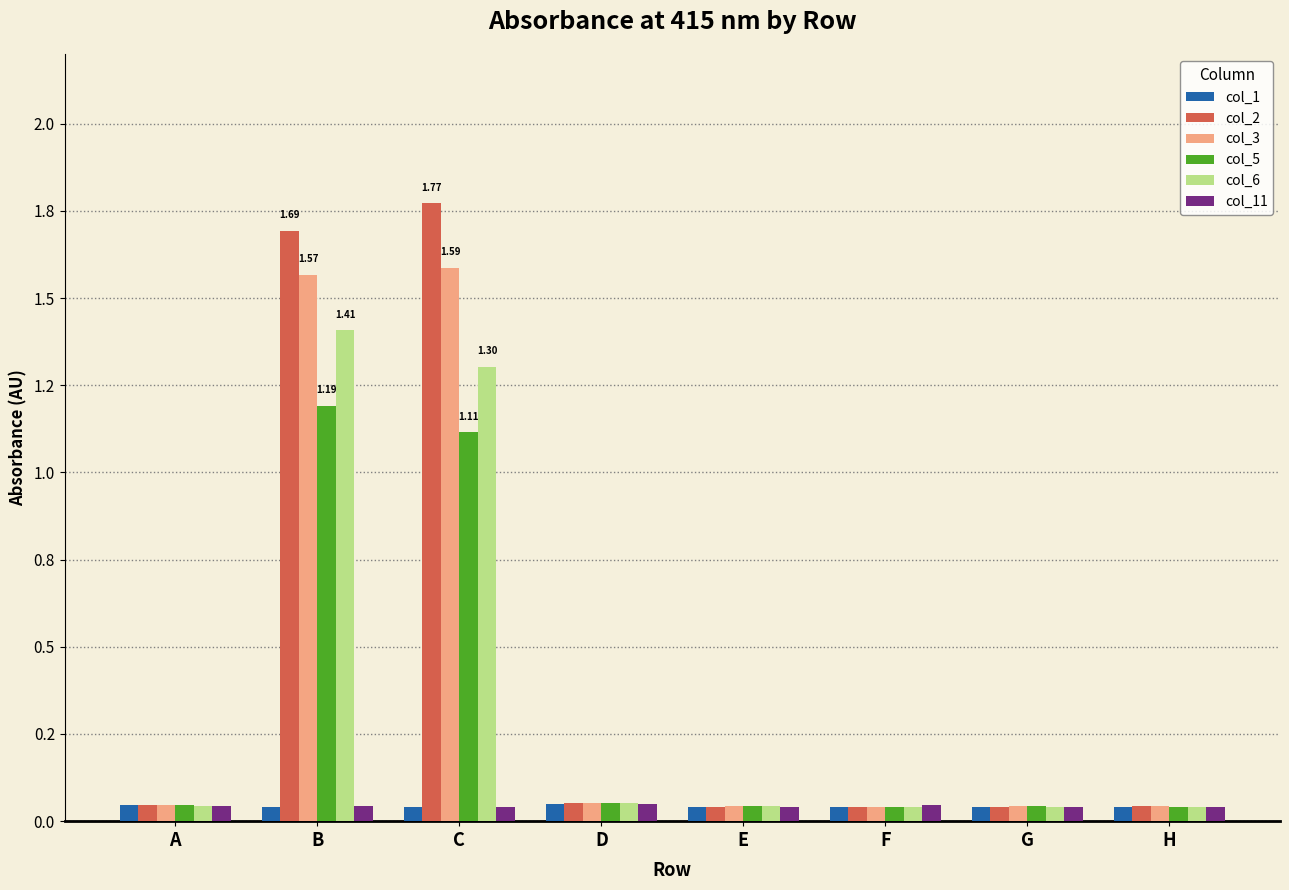

Are the bars horizontal?

No